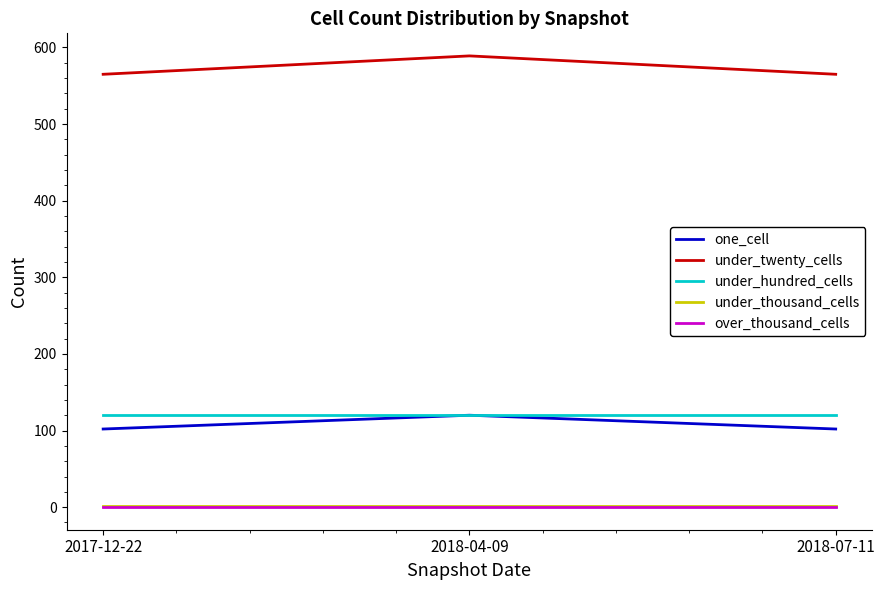

What is the maximum value shown in the chart?

589